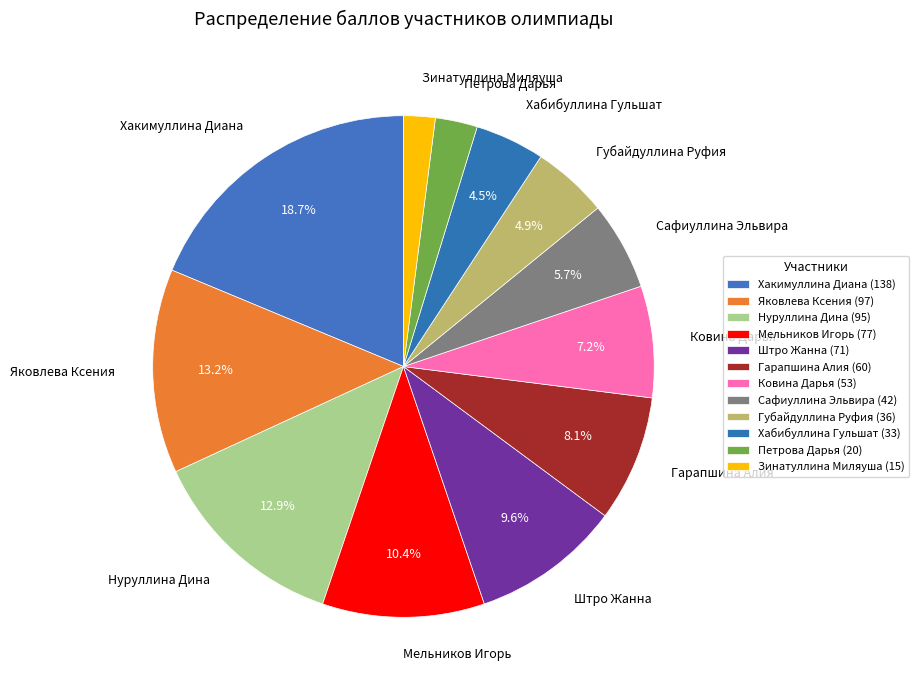

Is Штро Жанна the majority of the pie?

No